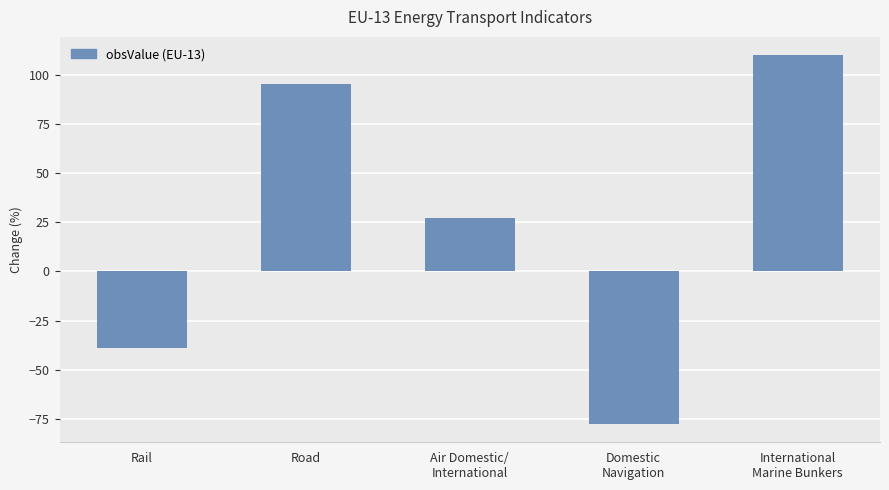

What is the greatest value displayed?

109.8